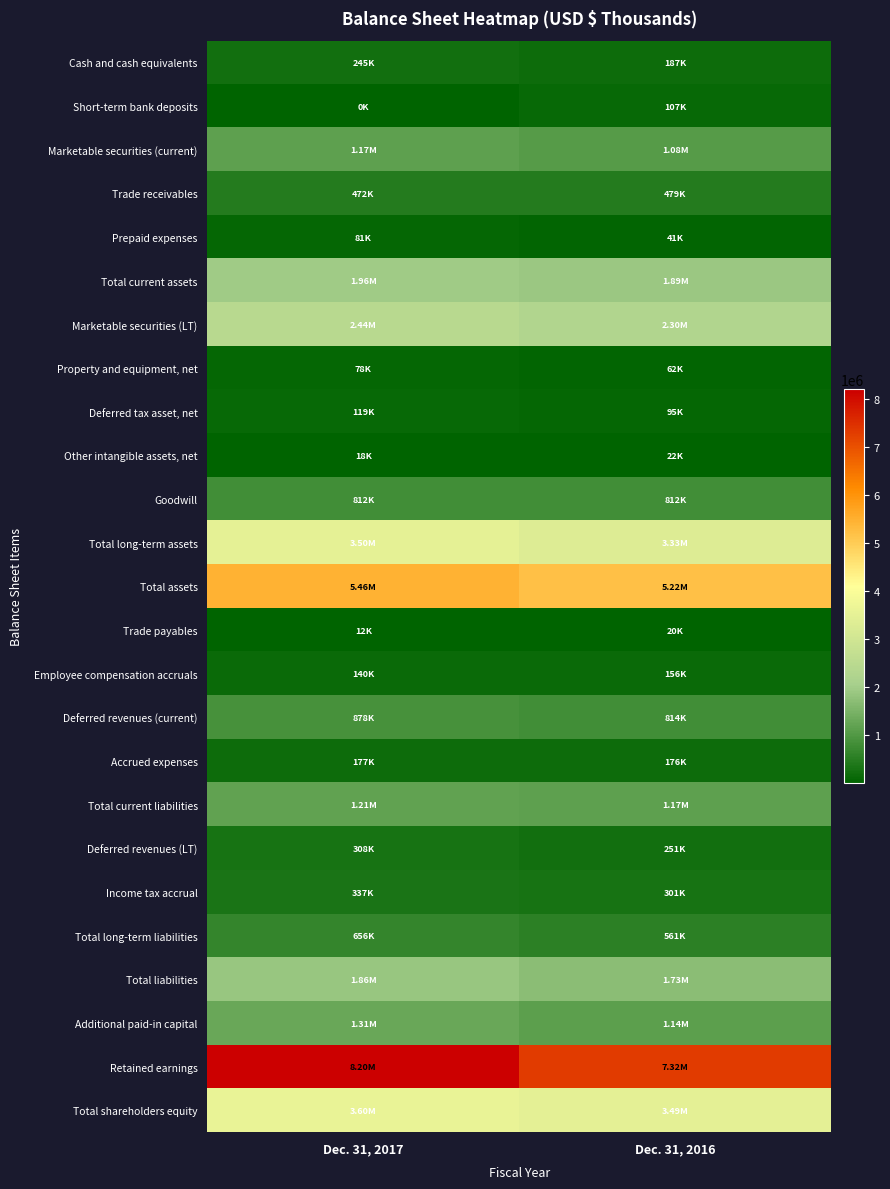

Reading right to left, extract all data points from this chart.

Cash and cash equivalents: Dec. 31, 2016=187428	Dec. 31, 2017=245014
Short-term bank deposits: Dec. 31, 2016=107059	Dec. 31, 2017=450
Marketable securities (current): Dec. 31, 2016=1078440	Dec. 31, 2017=1165266
Trade receivables: Dec. 31, 2016=478507	Dec. 31, 2017=472223
Prepaid expenses: Dec. 31, 2016=41021	Dec. 31, 2017=81478
Total current assets: Dec. 31, 2016=1892455	Dec. 31, 2017=1964431
Marketable securities (LT): Dec. 31, 2016=2296097	Dec. 31, 2017=2437315
Property and equipment, net: Dec. 31, 2016=61859	Dec. 31, 2017=77767
Deferred tax asset, net: Dec. 31, 2016=94608	Dec. 31, 2017=119431
Other intangible assets, net: Dec. 31, 2016=22155	Dec. 31, 2017=18395
Goodwill: Dec. 31, 2016=812012	Dec. 31, 2017=812012
Total long-term assets: Dec. 31, 2016=3325181	Dec. 31, 2017=3498495
Total assets: Dec. 31, 2016=5217636	Dec. 31, 2017=5462926
Trade payables: Dec. 31, 2016=20017	Dec. 31, 2017=12222
Employee compensation accruals: Dec. 31, 2016=155848	Dec. 31, 2017=139848
Deferred revenues (current): Dec. 31, 2016=814418	Dec. 31, 2017=878287
Accrued expenses: Dec. 31, 2016=175575	Dec. 31, 2017=176568
Total current liabilities: Dec. 31, 2016=1165858	Dec. 31, 2017=1206925
Deferred revenues (LT): Dec. 31, 2016=251166	Dec. 31, 2017=308286
Income tax accrual: Dec. 31, 2016=300536	Dec. 31, 2017=337453
Total long-term liabilities: Dec. 31, 2016=560655	Dec. 31, 2017=655878
Total liabilities: Dec. 31, 2016=1726513	Dec. 31, 2017=1862803
Additional paid-in capital: Dec. 31, 2016=1139642	Dec. 31, 2017=1305130
Retained earnings: Dec. 31, 2016=7316129	Dec. 31, 2017=8203035
Total shareholders equity: Dec. 31, 2016=3491123	Dec. 31, 2017=3600123